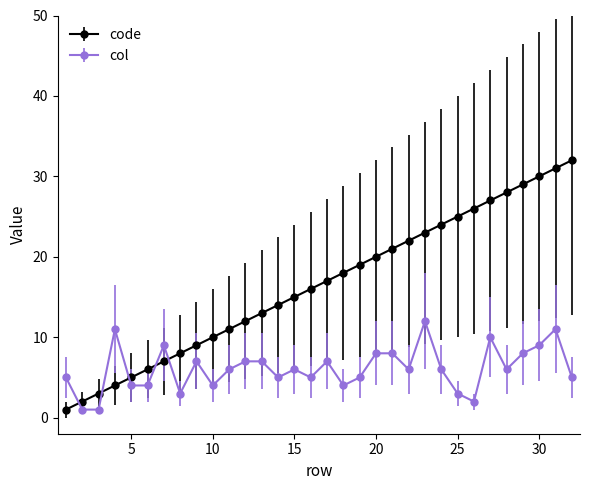

Which series has the largest total across all categories?

code